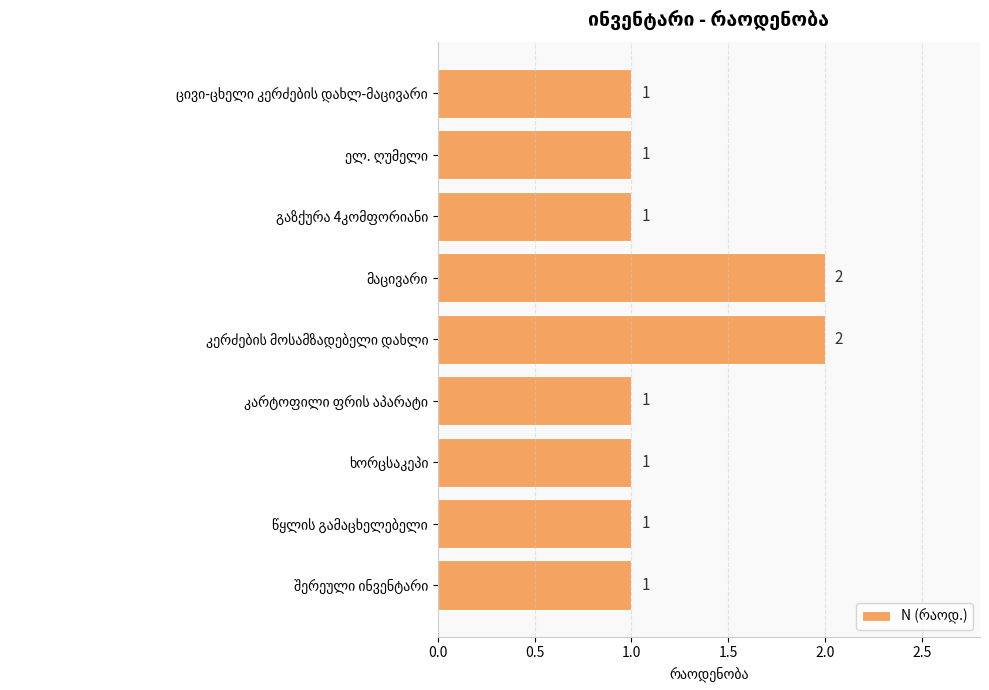

Count the values in the range 1 to 2.

9